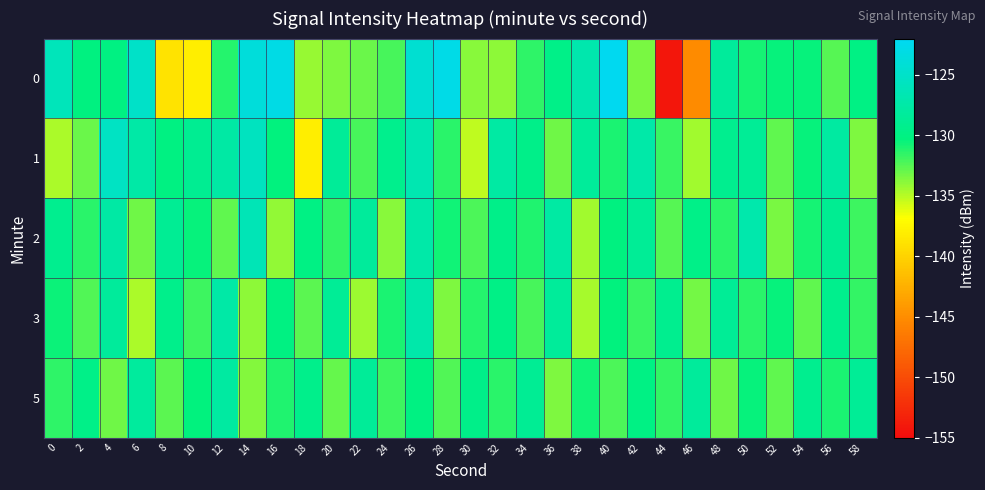

Reading left to right, what are all the values shown in this chart?

0: 0=-126.0	2=-130.1	4=-130.1	6=-125.0	8=-138.8	10=-138.0	12=-131.2	14=-123.7	16=-123.0	18=-134.2	20=-133.6	22=-133.1	24=-132.1	26=-124.3	28=-122.9	30=-133.8	32=-134.0	34=-131.5	36=-129.6	38=-127.0	40=-122.2	42=-133.4	44=-154.1	46=-145.2	48=-128.3	50=-130.8	52=-130.4	54=-130.4	56=-132.5	58=-130.0
1: 0=-134.7	2=-133.0	4=-125.4	6=-127.5	8=-130.0	10=-128.9	12=-127.7	14=-125.7	16=-130.3	18=-138.0	20=-128.5	22=-132.1	24=-129.3	26=-126.7	28=-131.4	30=-135.2	32=-127.8	34=-129.6	36=-133.1	38=-128.4	40=-130.9	42=-127.3	44=-131.7	46=-134.5	48=-129.2	50=-128.7	52=-132.8	54=-130.5	56=-127.9	58=-133.6
2: 0=-129.1	2=-131.4	4=-127.6	6=-133.2	8=-128.8	10=-130.4	12=-132.7	14=-126.3	16=-134.1	18=-129.9	20=-131.6	22=-128.2	24=-133.8	26=-127.4	28=-130.7	30=-132.3	32=-129.5	34=-131.1	36=-127.8	38=-134.4	40=-130.2	42=-128.6	44=-132.5	46=-129.7	48=-131.3	50=-127.1	52=-133.4	54=-130.8	56=-128.9	58=-131.9
3: 0=-130.6	2=-132.4	4=-128.3	6=-134.7	8=-129.4	10=-131.8	12=-127.5	14=-133.9	16=-130.1	18=-132.6	20=-128.7	22=-134.3	24=-130.9	26=-127.2	28=-133.5	30=-131.2	32=-129.8	34=-132.1	36=-128.4	38=-134.6	40=-130.3	42=-131.7	44=-129.1	46=-133.3	48=-128.6	50=-131.4	52=-130.5	54=-132.8	56=-129.3	58=-131.6
5: 0=-131.5	2=-129.7	4=-133.2	6=-128.1	8=-132.6	10=-130.3	12=-127.9	14=-133.7	16=-131.1	18=-129.4	20=-132.9	22=-128.5	24=-131.8	26=-130.0	28=-132.4	30=-129.6	32=-131.3	34=-128.8	36=-133.5	38=-130.7	40=-132.2	42=-129.9	44=-131.6	46=-128.3	48=-133.1	50=-130.4	52=-132.7	54=-129.2	56=-131.0	58=-128.6